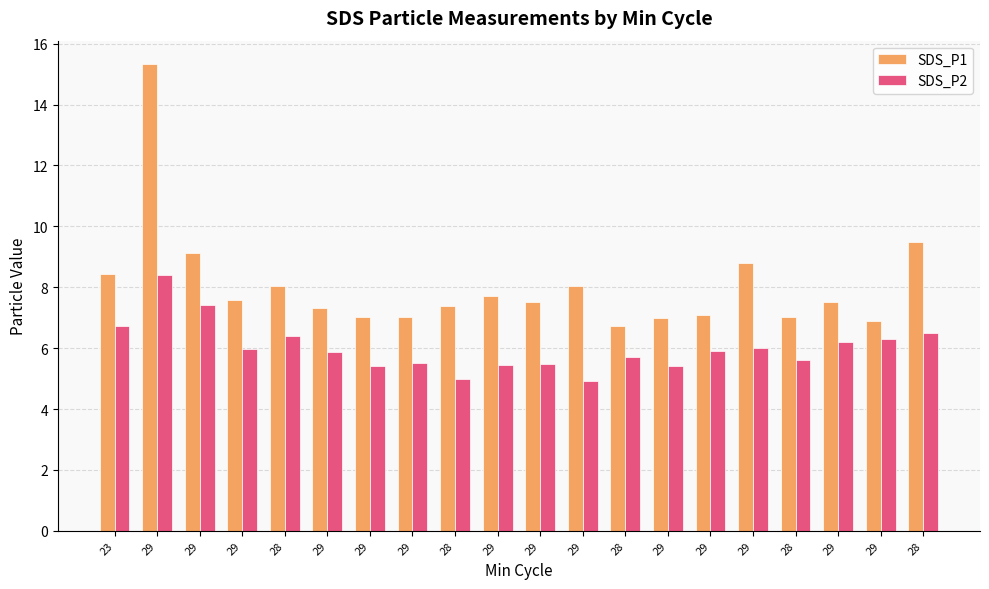

What is the sum of the SDS_P2 values at 29 and 29?

11.3